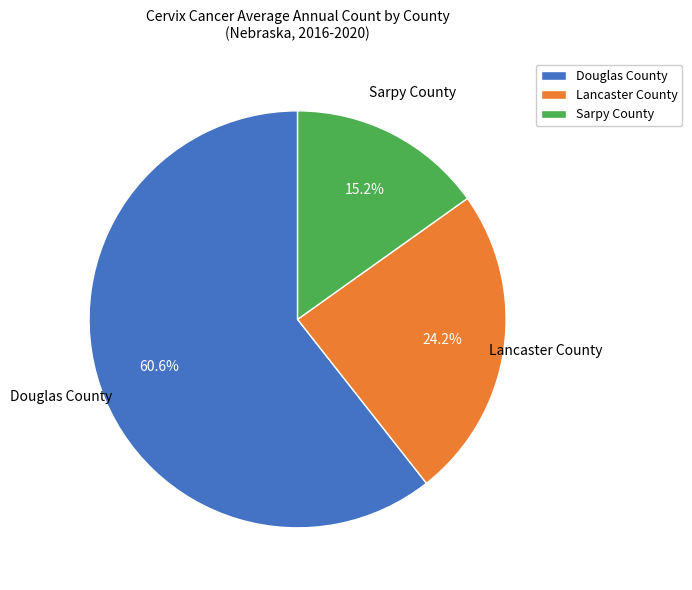

Approximately how many times larger is the value at Douglas County compared to Lancaster County?

2.5